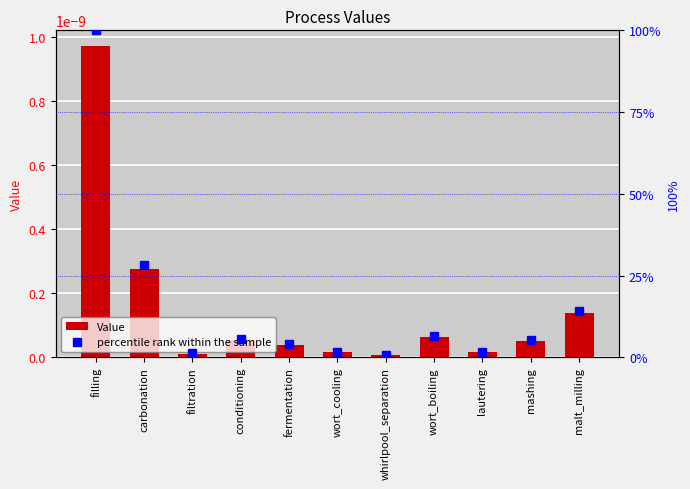

At which label does percentile rank within the sample reach its minimum?

whirlpool_separation